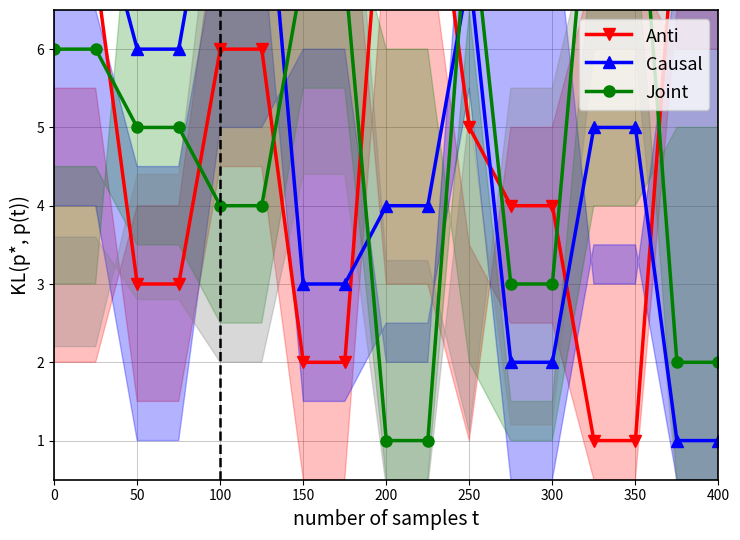

What is the difference between the Anti values at 350 and 16?

6